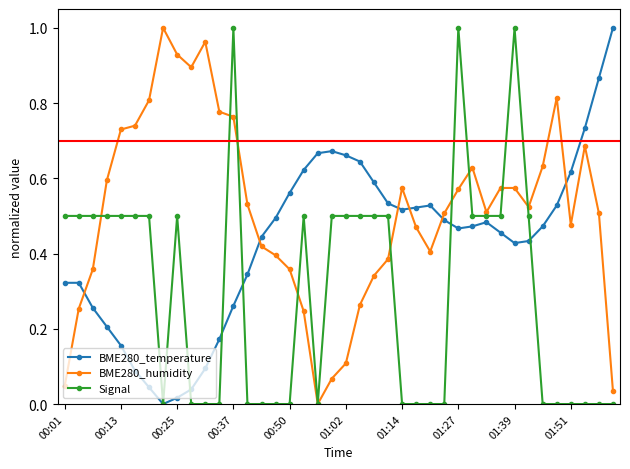

Rank the series by their average value, from highest to lowest.

BME280_humidity, BME280_temperature, Signal